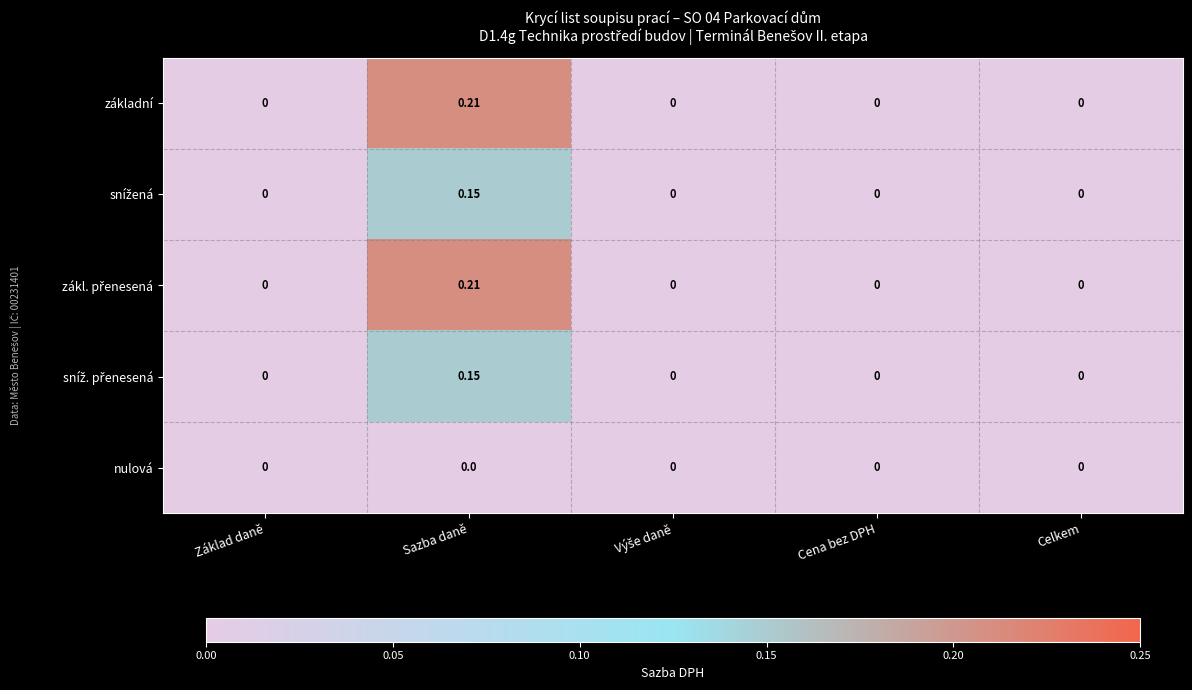

Which category has the highest value across all series?

Sazba daně